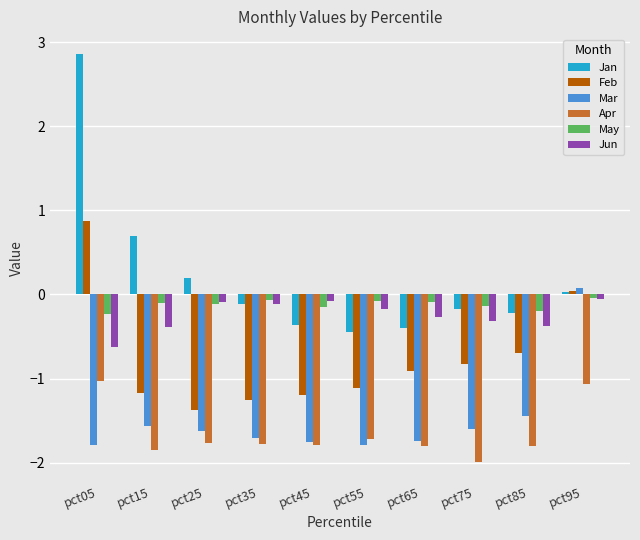

True or false: Jun has a value of -0.3 at pct75.

True